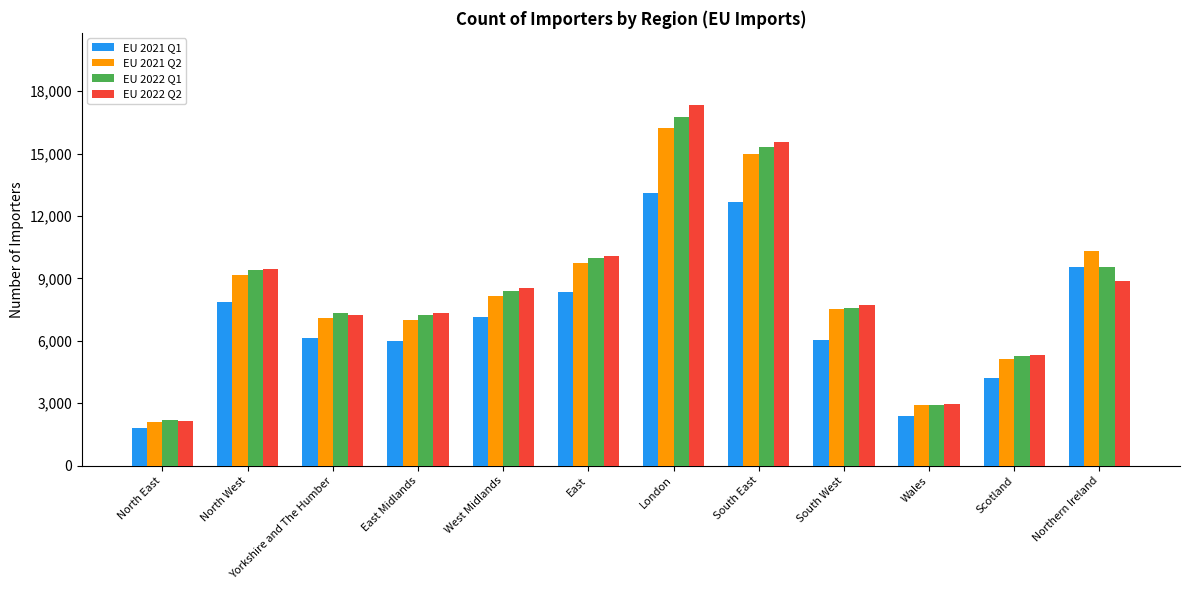

True or false: EU 2021 Q1 has a value of 18506 at South East.

False